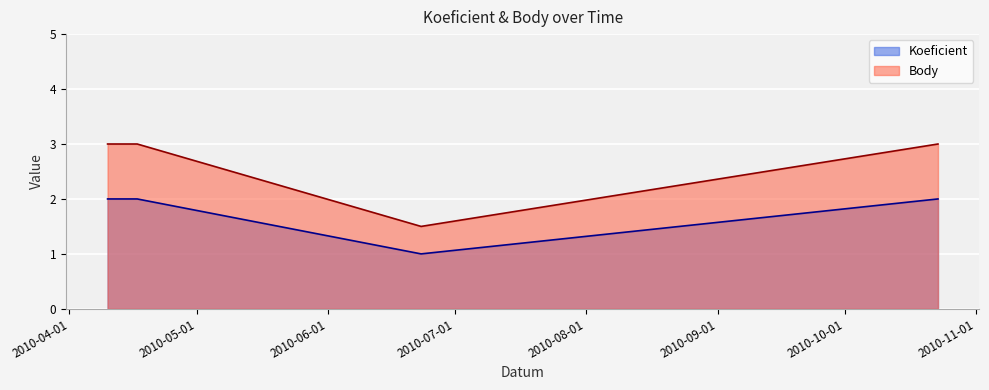

True or false: Koeficient and Body cross at least once.

False